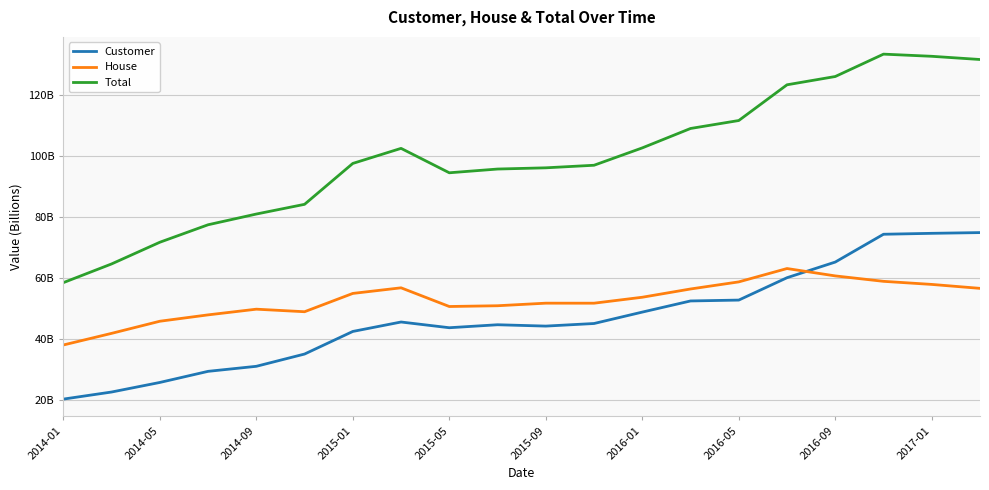

Does the chart have visible grid lines?

Yes